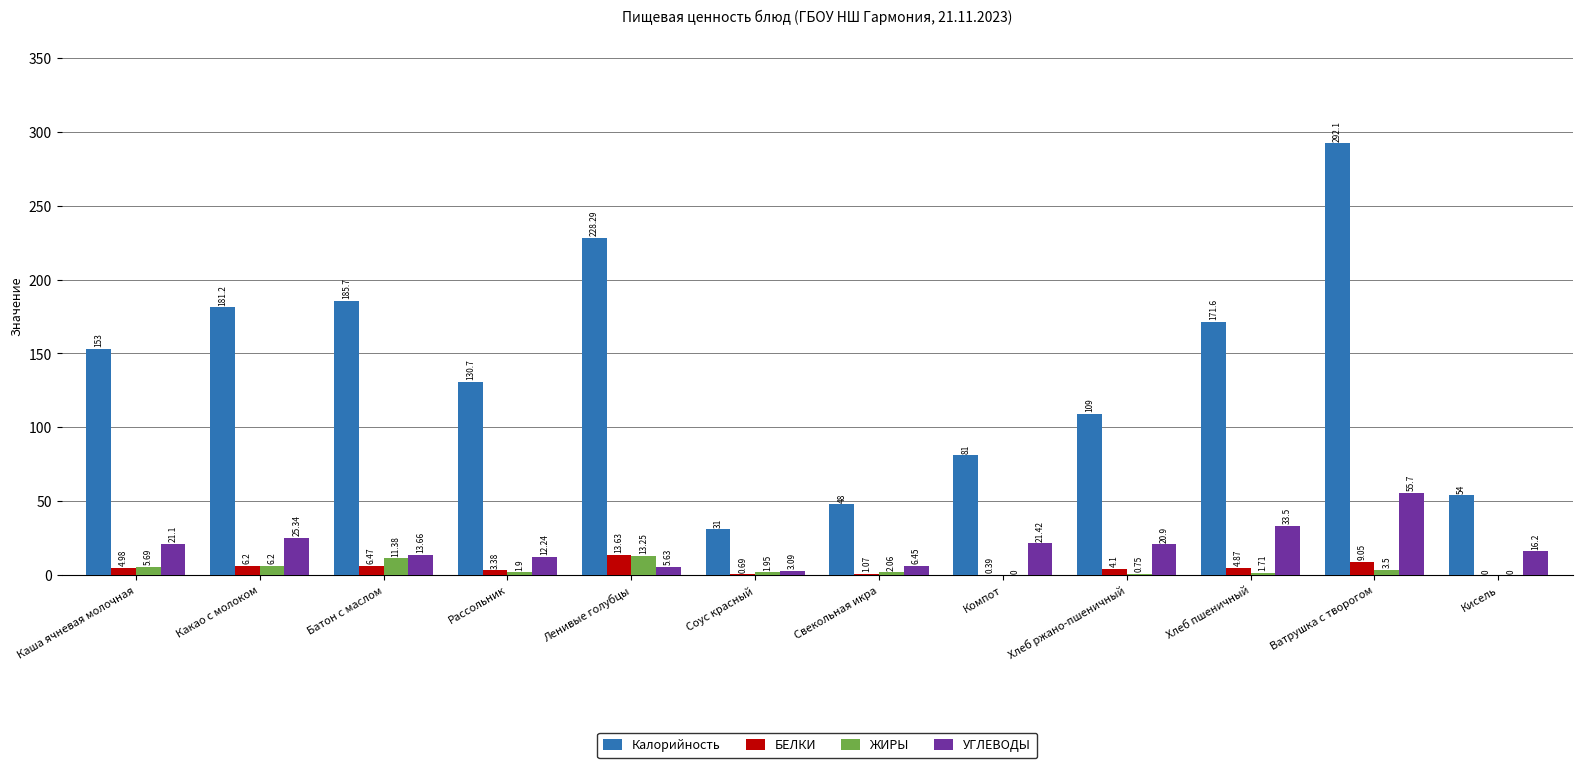

Which label corresponds to the largest value in the chart?

Ватрушка с творогом